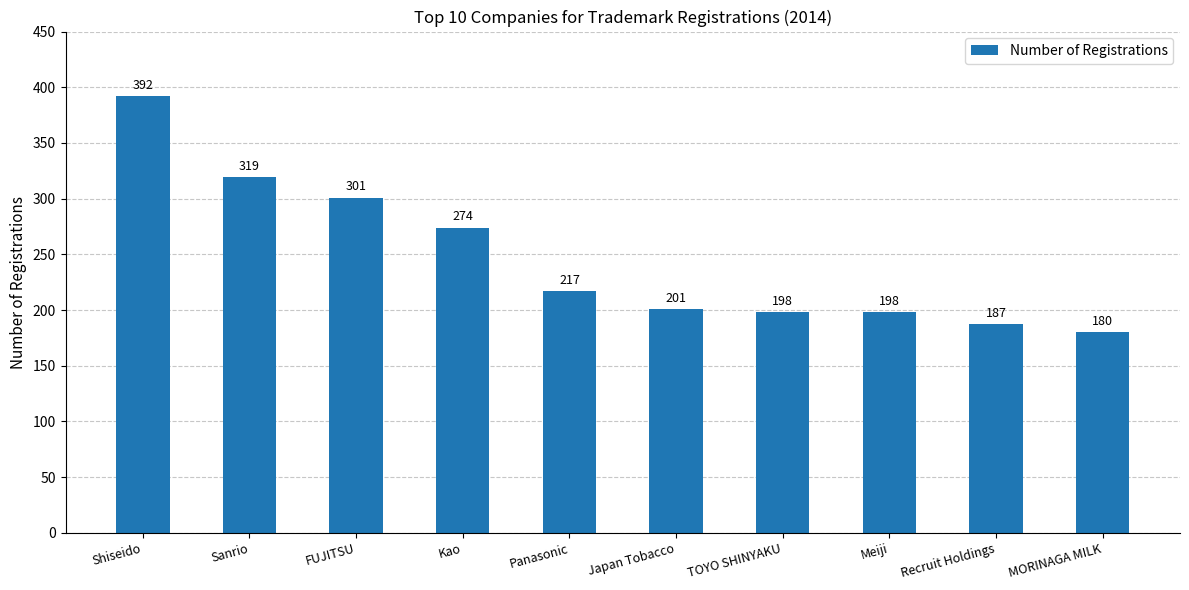

How many values are below 217?

5